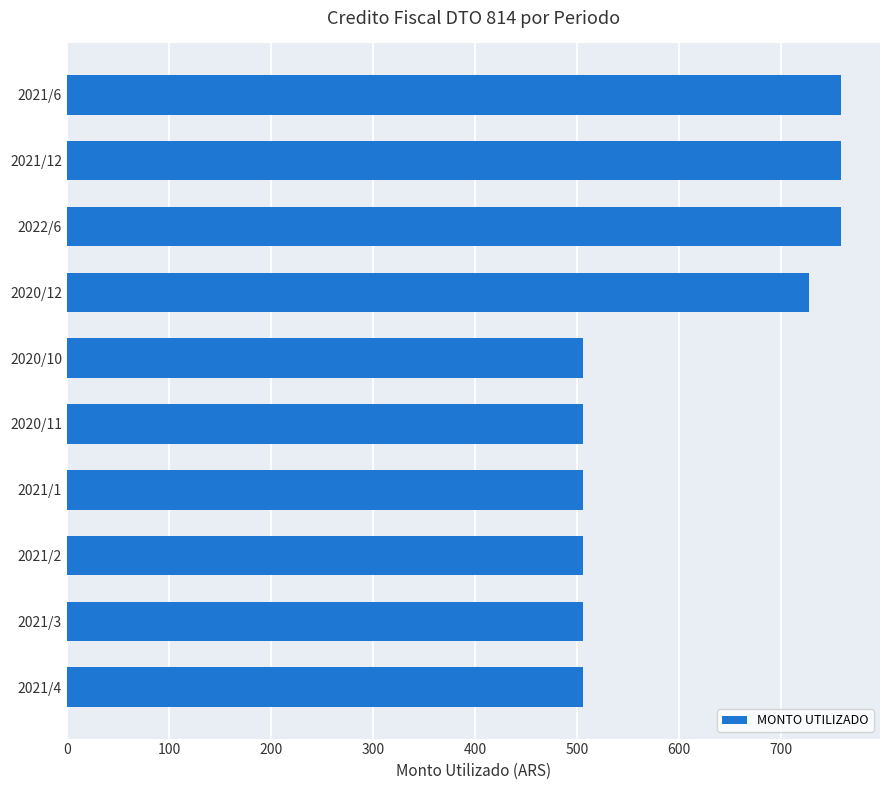

What is the difference between the second highest and minimum values?

253.0